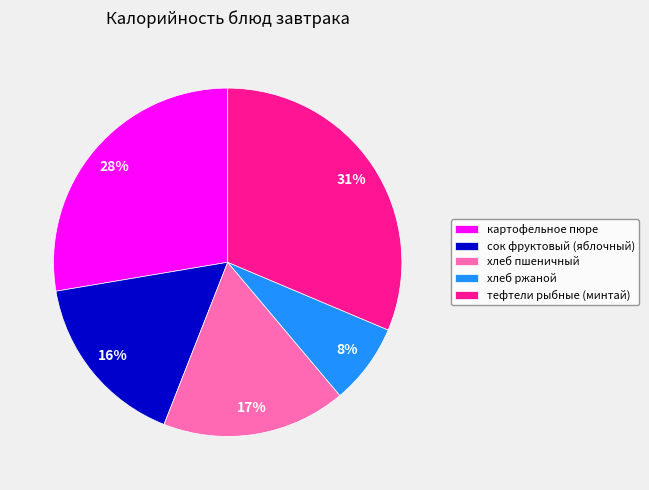

Which category has the biggest portion of the pie?

тефтели рыбные (минтай)